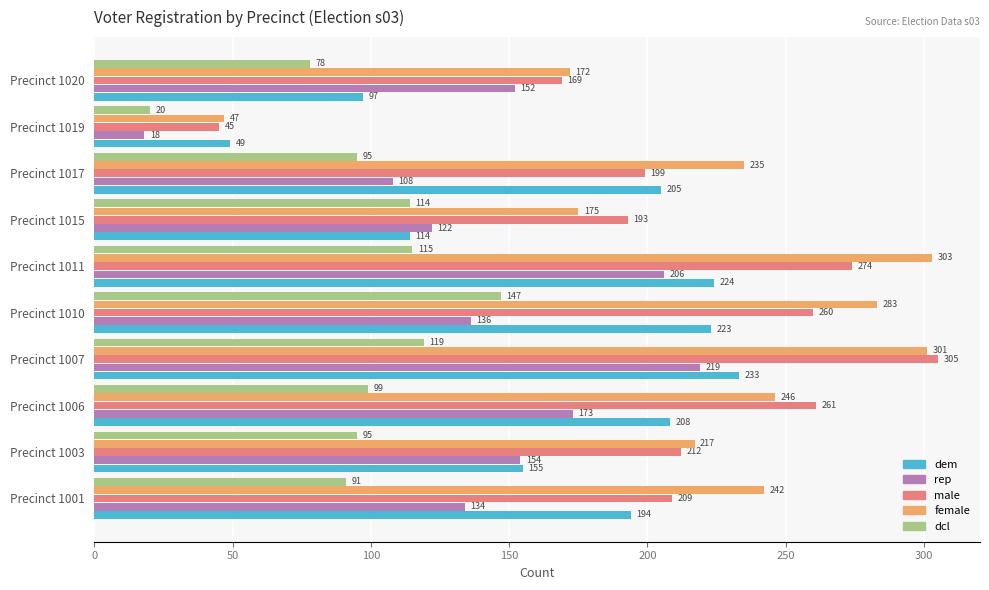

What is the minimum value for female?

47